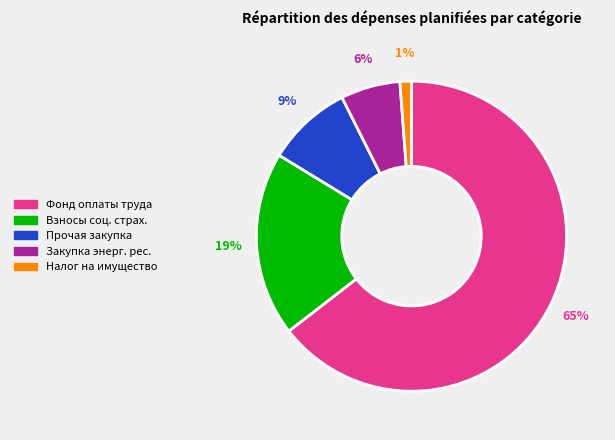

Does Фонд оплаты труда account for over 50% of the chart?

Yes